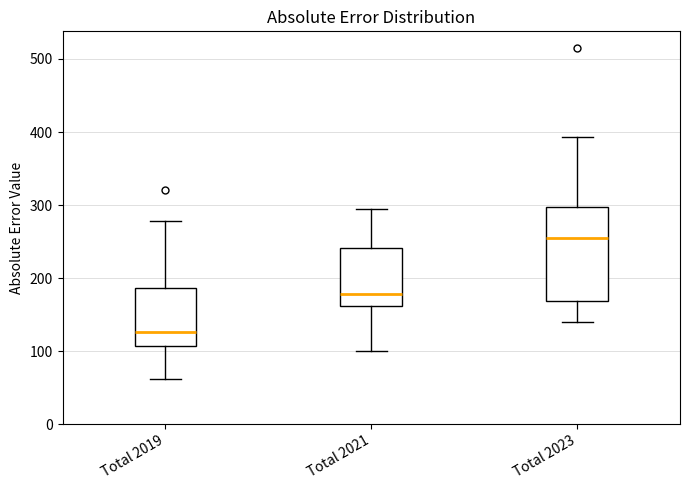

Reading left to right, transcribe this box plot: for each box, give where its median line is, the range the box spans, and where its two whiskers end, as read against the y-axis. The values are not printed on the chart, so give them approximately, as read against the axis.

Total 2019: median 130, box 110 to 190, whiskers 60 to 280
Total 2021: median 180, box 160 to 240, whiskers 100 to 300
Total 2023: median 250, box 170 to 300, whiskers 140 to 390